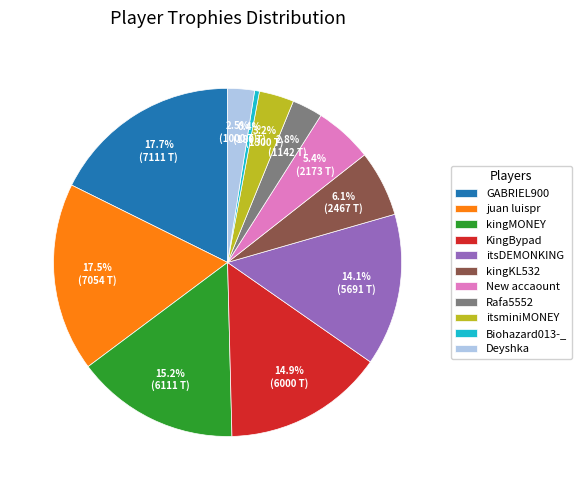

Do Rafa5552 and kingMONEY together represent more than half of the pie?

No